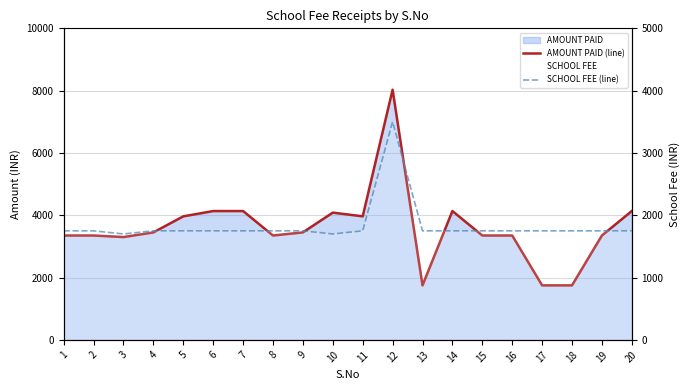

Which category has the lowest value in the SCHOOL FEE (line) series?

3